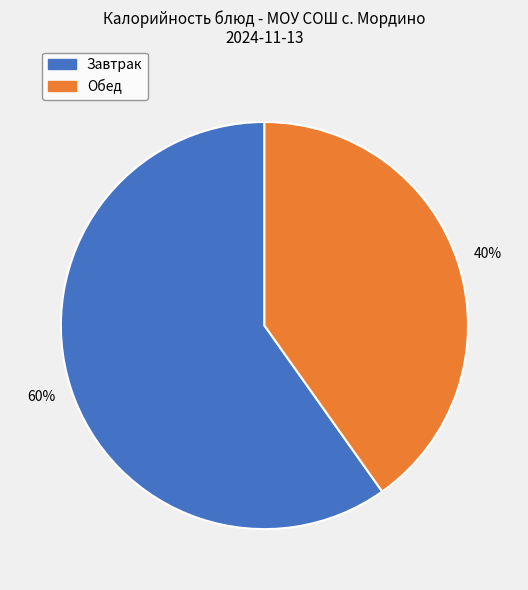

Does any single category account for the majority?

Yes